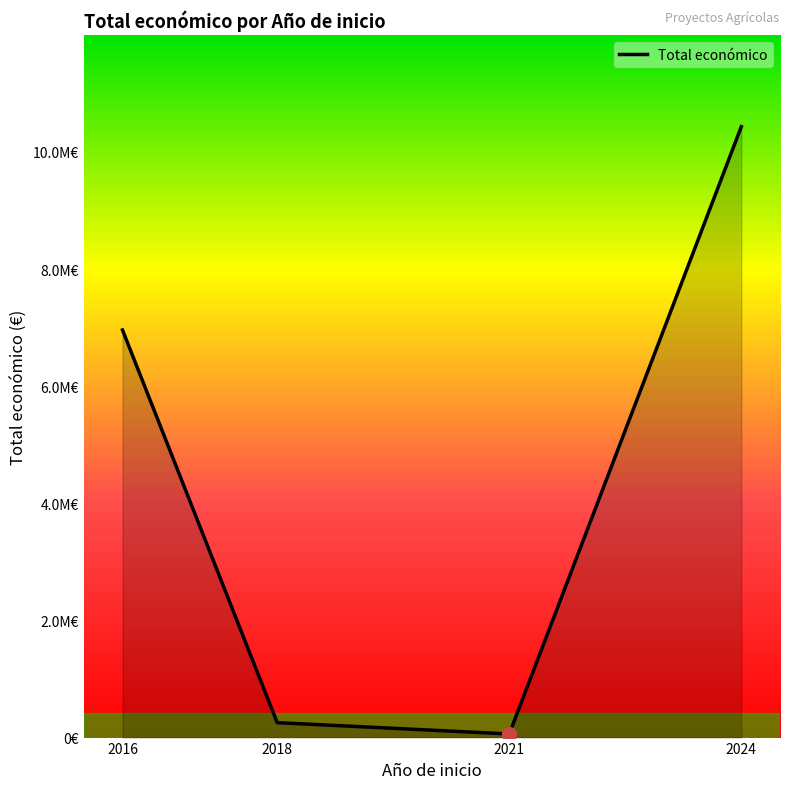

Is this an area chart (filled region under the line)?

Yes